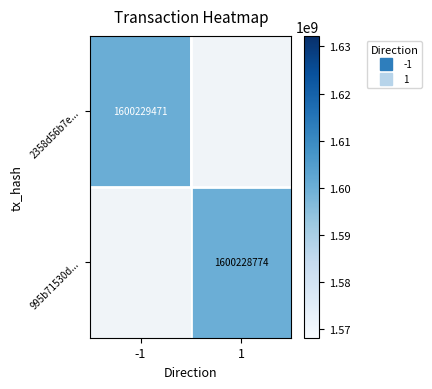

At which label is -1 closest to 800114735?

1